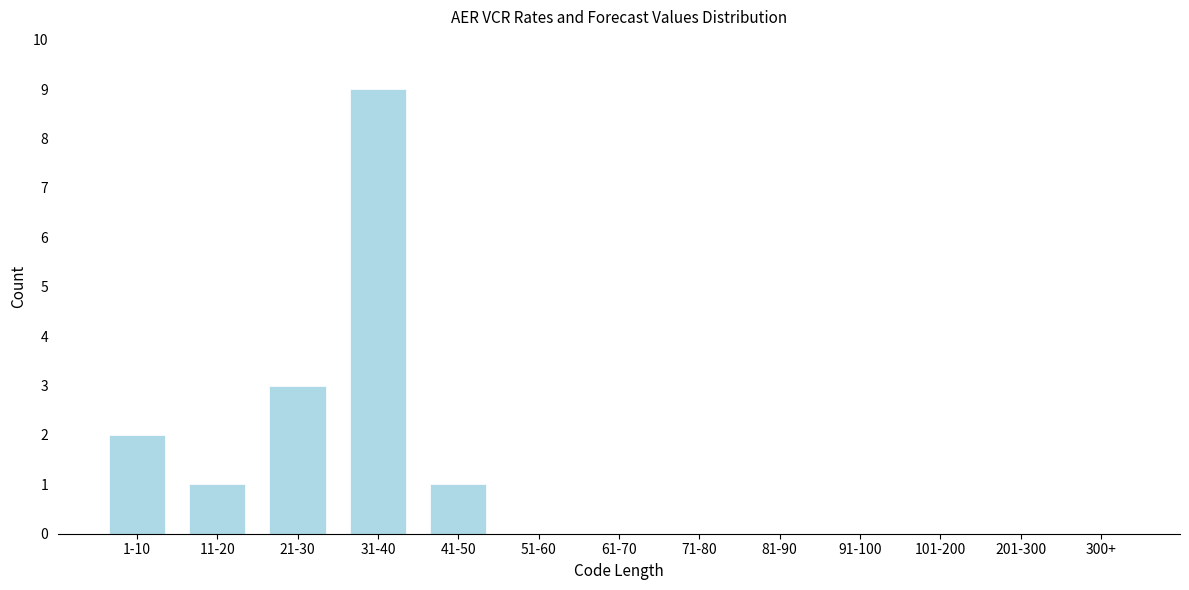

Reading left to right, what are all the values shown in this chart?

1-10=2	11-20=1	21-30=3	31-40=9	41-50=1	51-60=0	61-70=0	71-80=0	81-90=0	91-100=0	101-200=0	201-300=0	300+=0